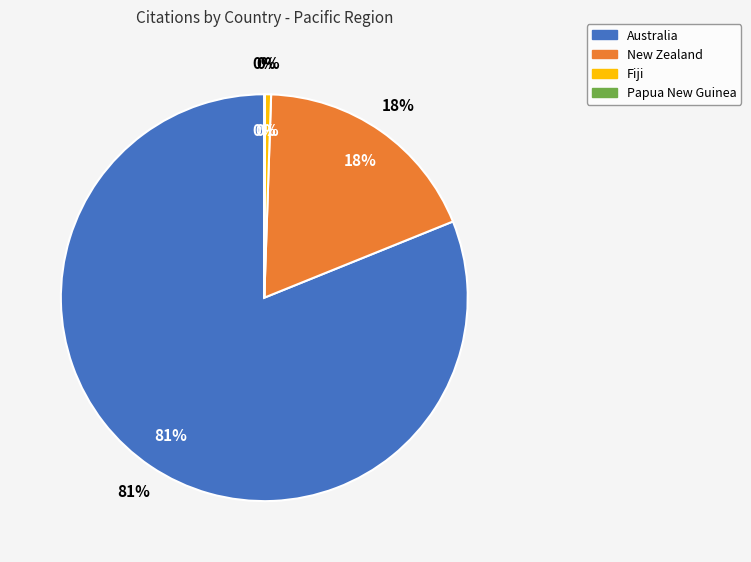

Rank the categories by value from lowest to highest.

Papua New Guinea, Fiji, New Zealand, Australia